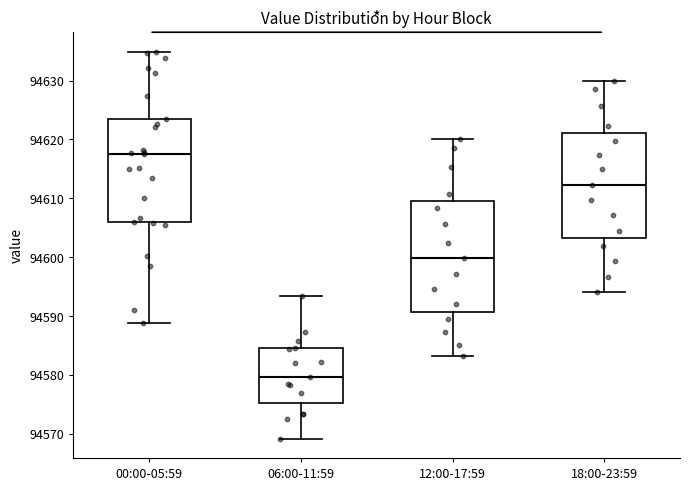

Reading left to right, read every box against the y-axis: the position of its median line, the range the box covers, and the ends of its whiskers. The values are not printed on the chart, so give them approximately, as read against the axis.

00:00-05:59: median 94618, box 94606 to 94623, whiskers 94589 to 94635
06:00-11:59: median 94580, box 94575 to 94584, whiskers 94569 to 94593
12:00-17:59: median 94600, box 94591 to 94610, whiskers 94583 to 94620
18:00-23:59: median 94612, box 94603 to 94621, whiskers 94594 to 94630